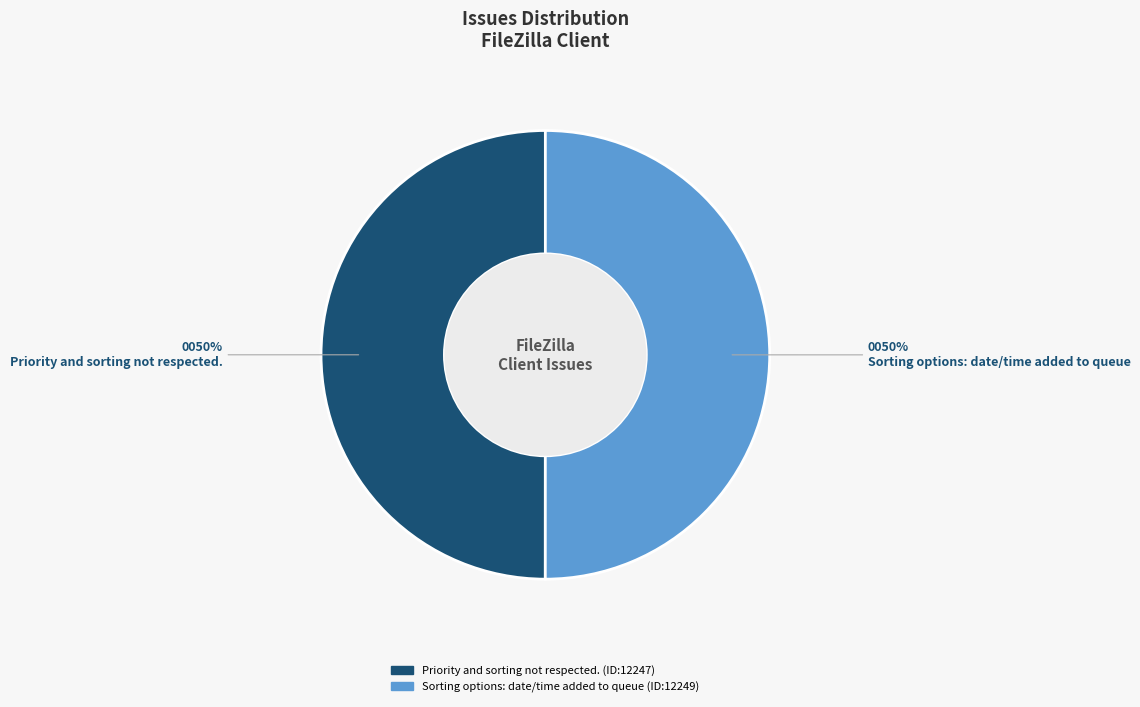

How many segments does this pie chart have?

2